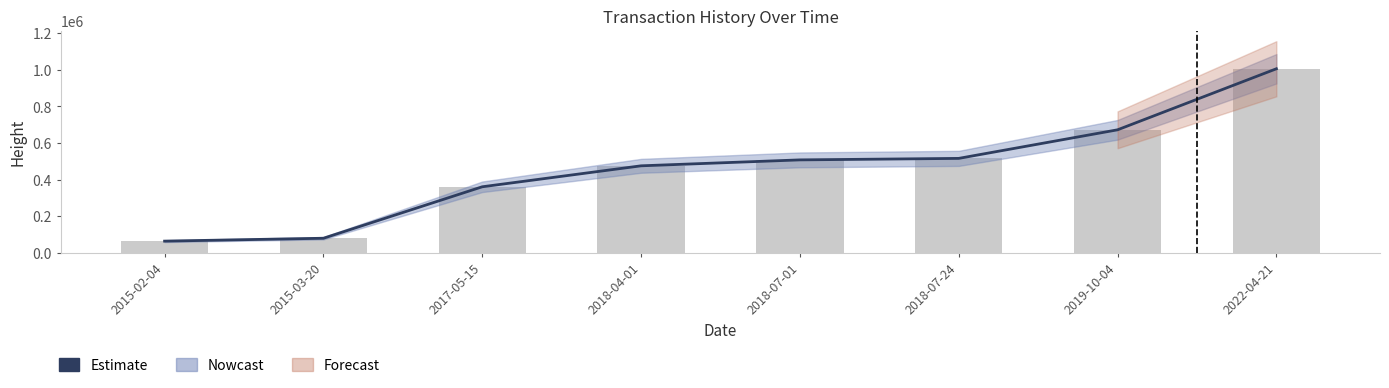

The value at 2022-04-21 is 1005561. True or false?

True